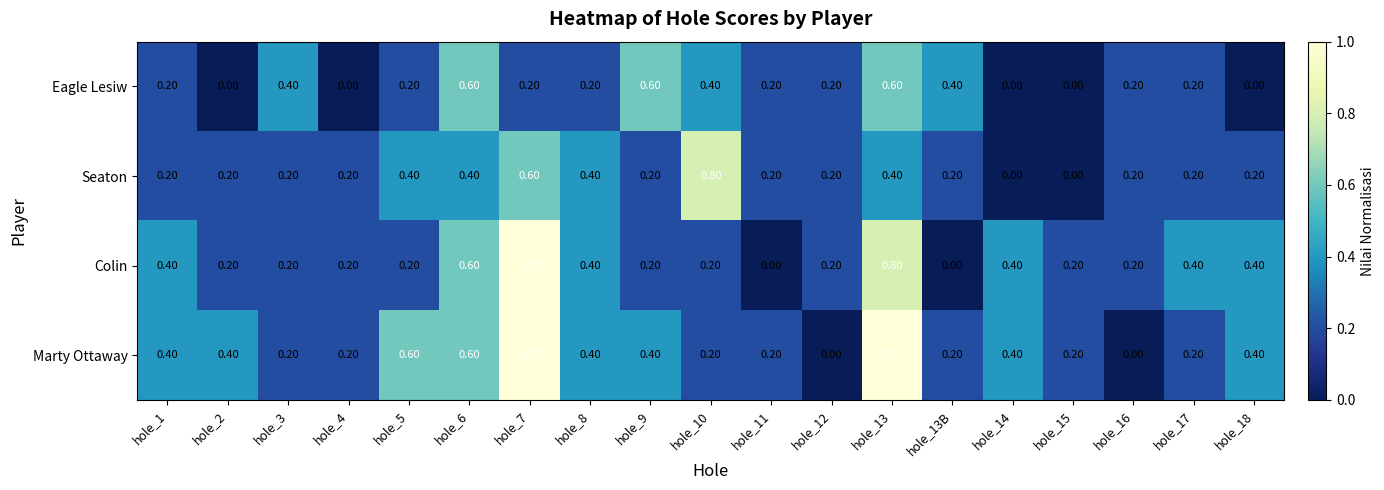

List the series in order of their overall mean, highest first.

Marty Ottaway, Colin, Seaton, Eagle Lesiw